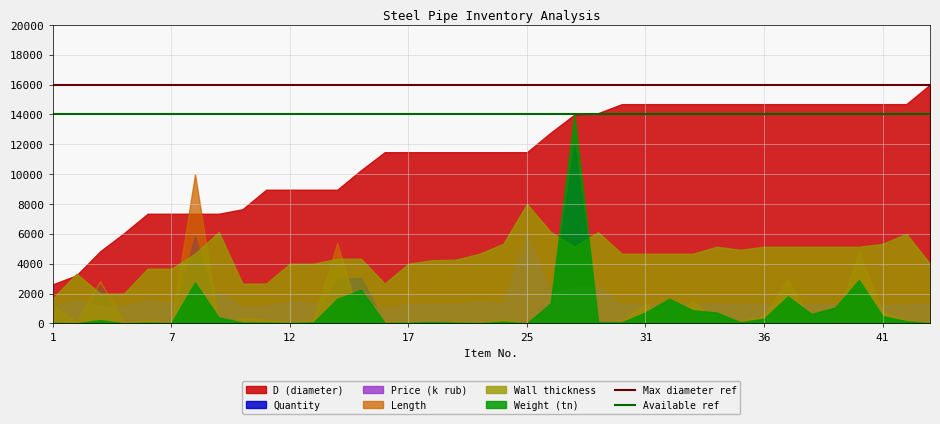

Does the chart have visible grid lines?

Yes